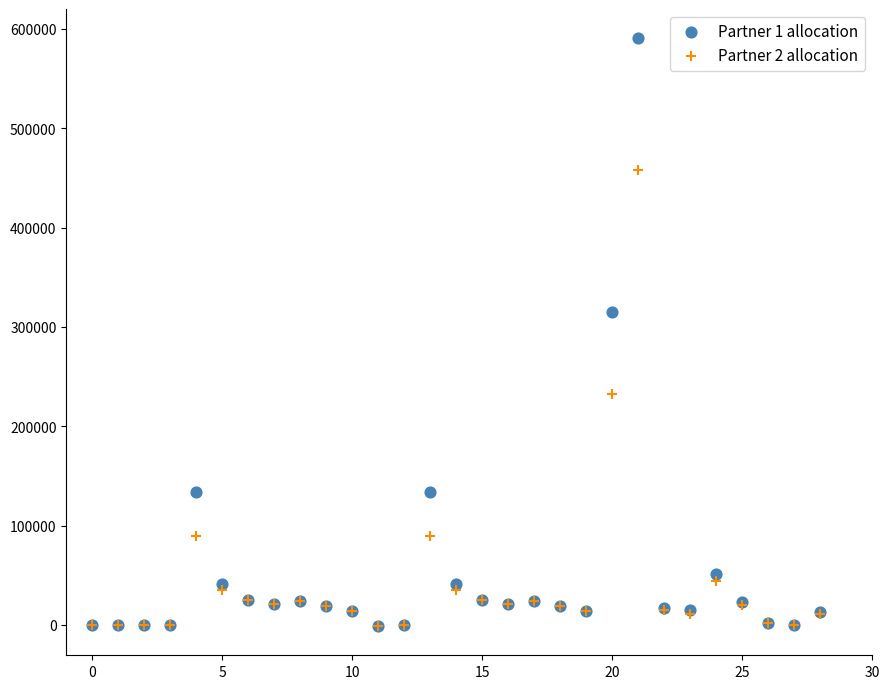

Which series has the largest Y range (max minus min)?

Partner 1 allocation